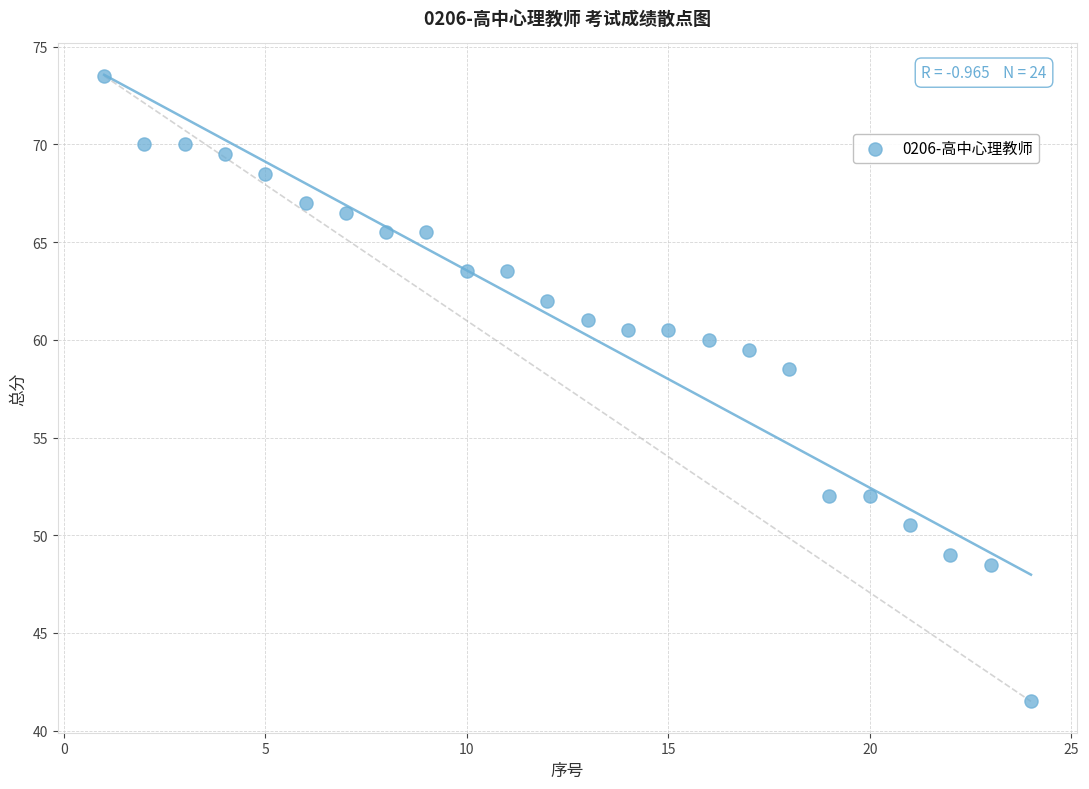

What Y value in the scatter plot is closest to 57?

58.5